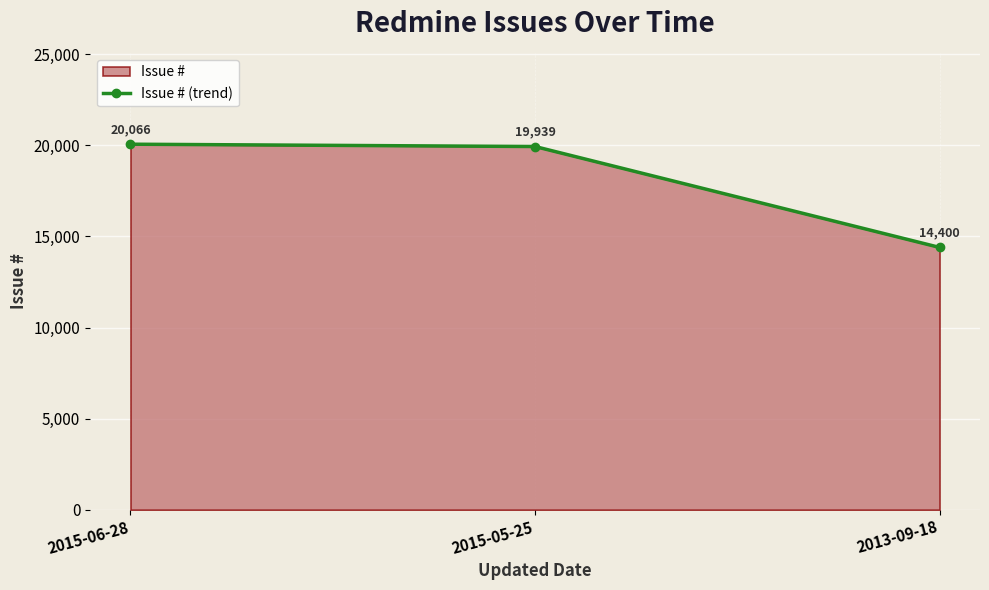

How many lines are shown in the chart?

1